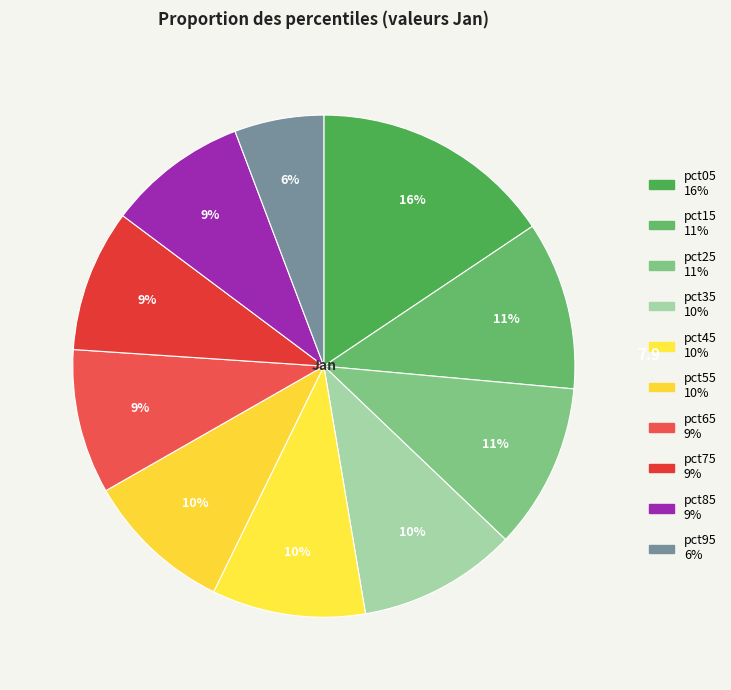

The pct35 slice represents 22% of the pie. True or false?

False